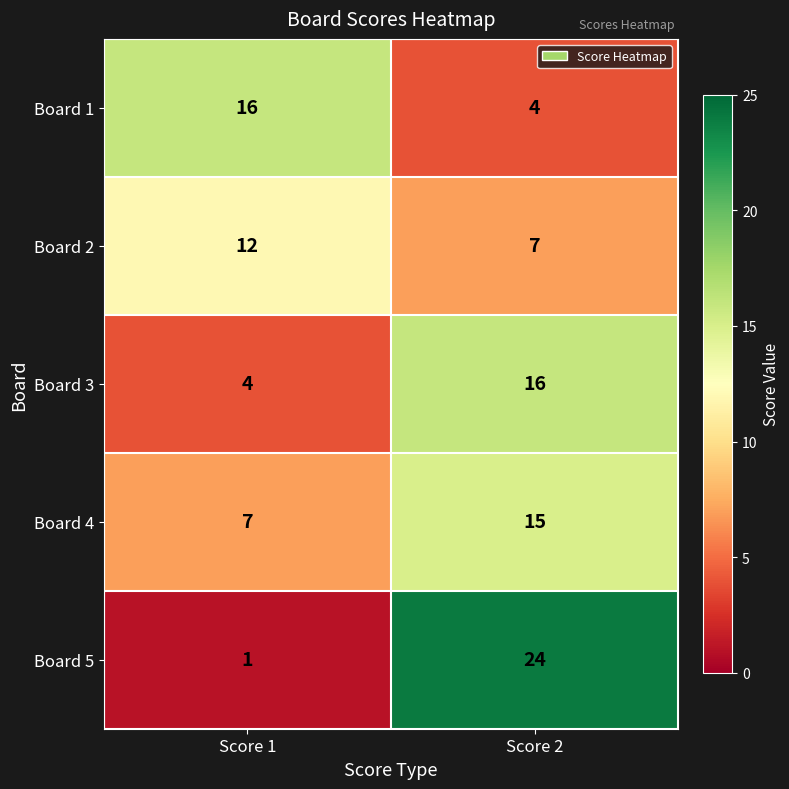

At Score 1, list the series in order from largest to smallest.

Board 1, Board 2, Board 4, Board 3, Board 5